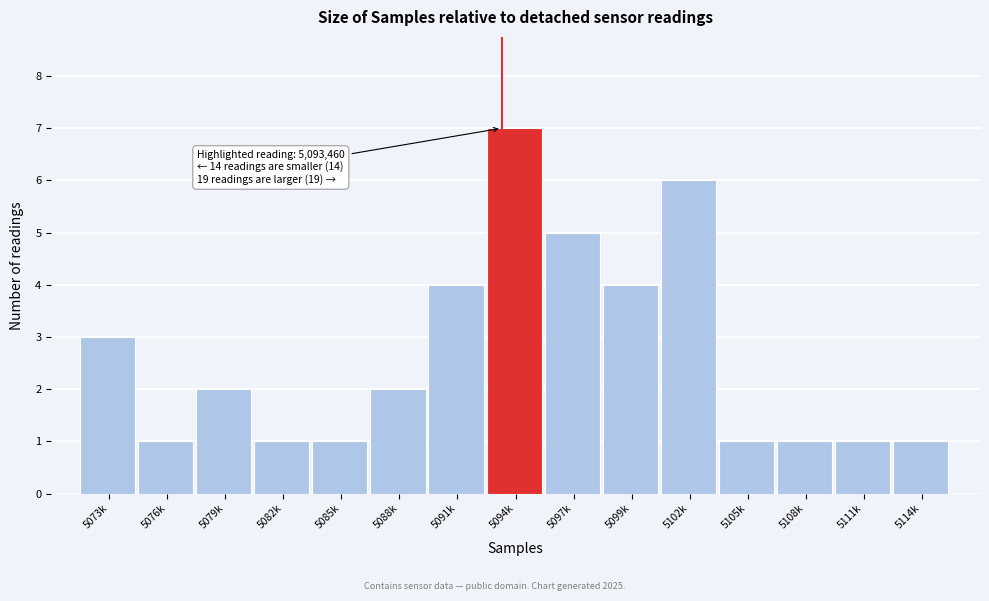

Reading right to left, what are all the values shown in this chart?

1	1	1	1	6	4	5	7	4	2	1	1	2	1	3